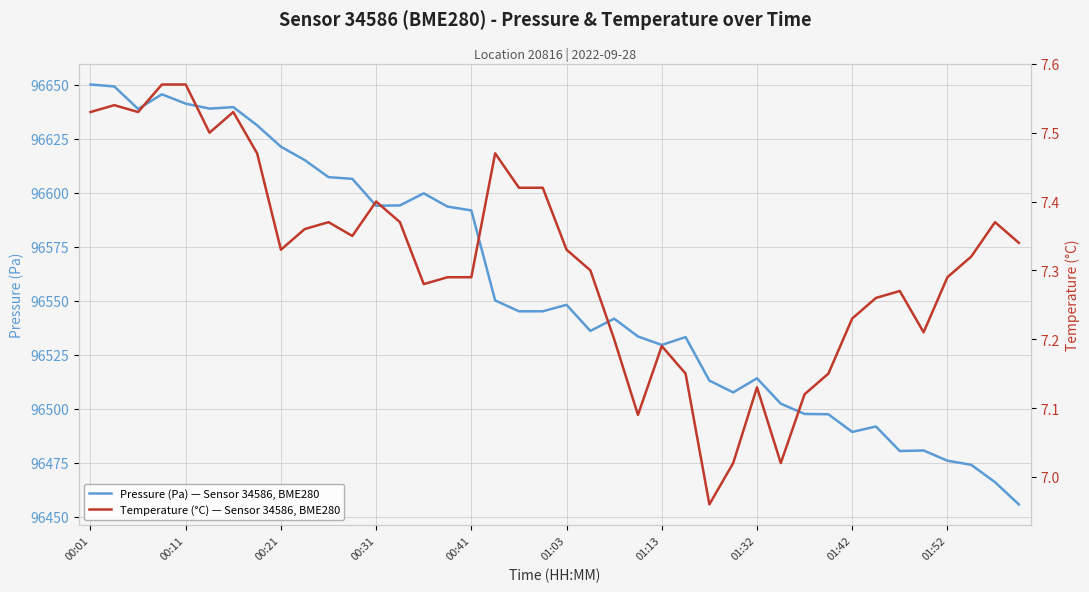

What position from the right is 10?

30